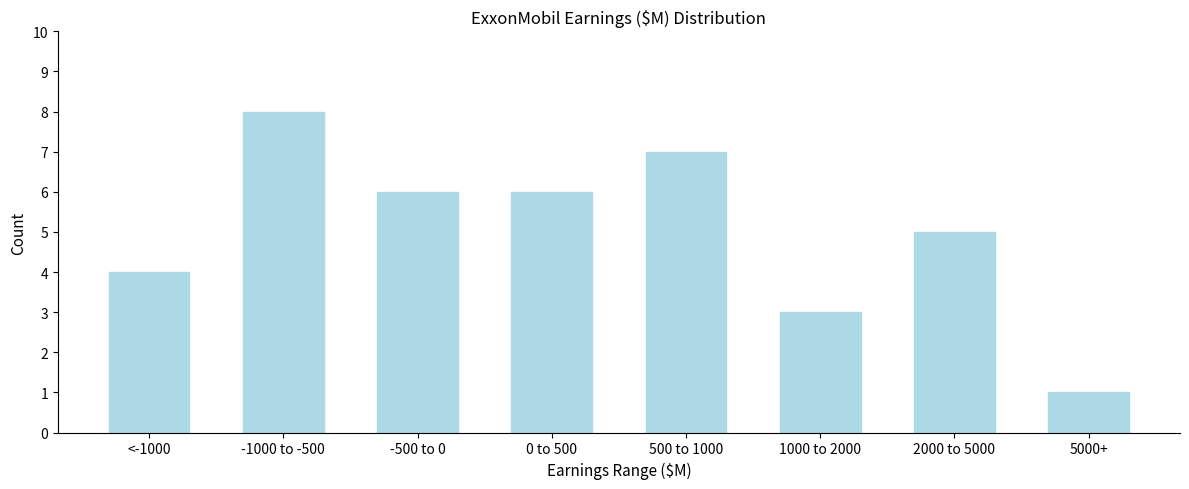

Reading left to right, list all the values displayed in this chart.

4	8	6	6	7	3	5	1